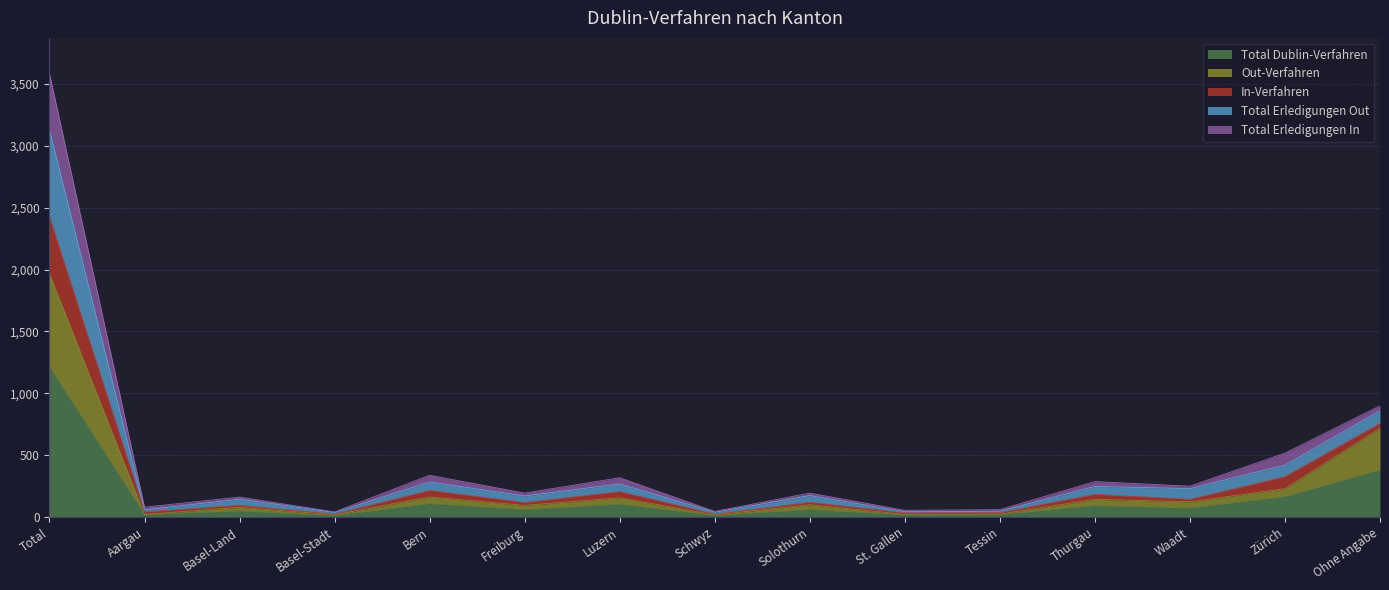

Does the chart display data point markers on the line(s)?

No